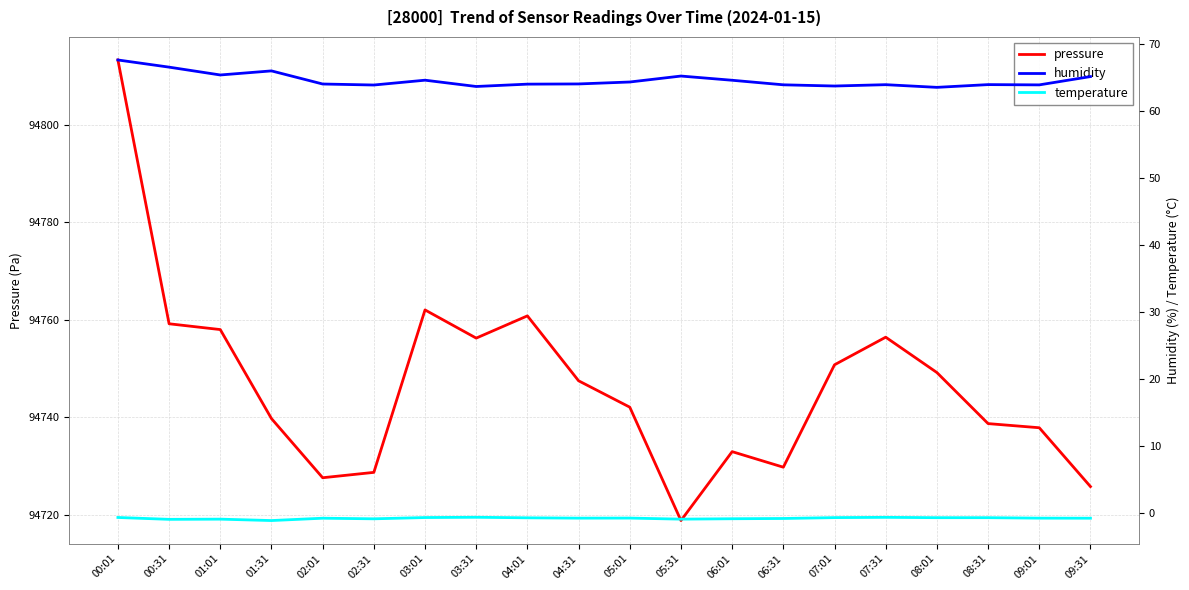

In humidity, how many points are higher than both neighbors (excluding endpoints)?

5